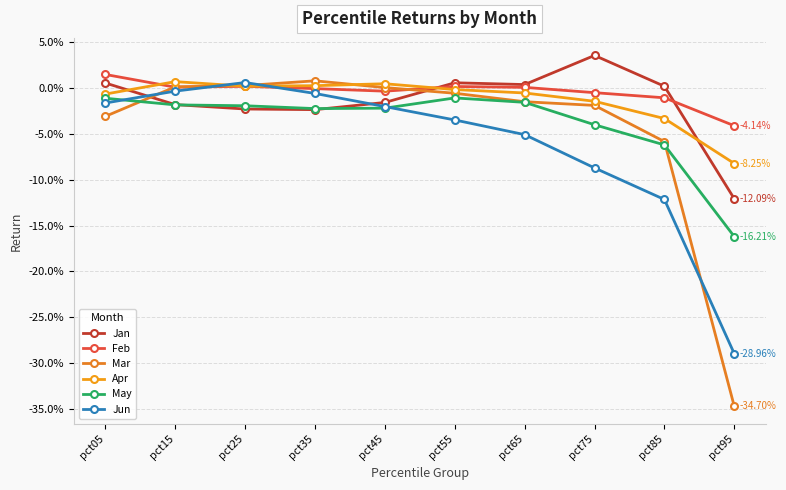

Which series ends up on top after the final intersection of Feb and Apr?

Feb